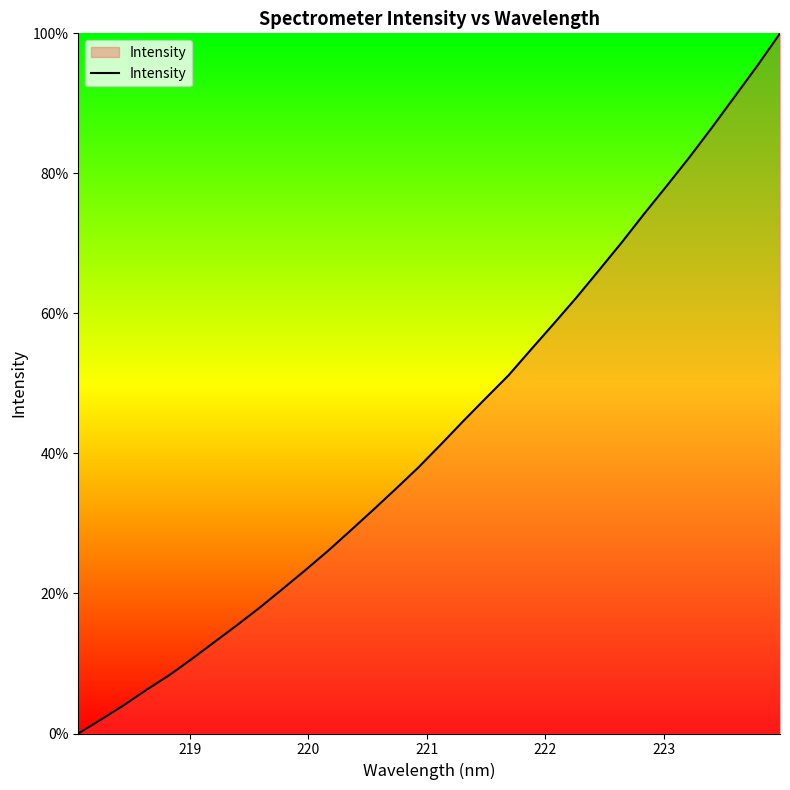

What is the maximum value shown in the chart?

100.0